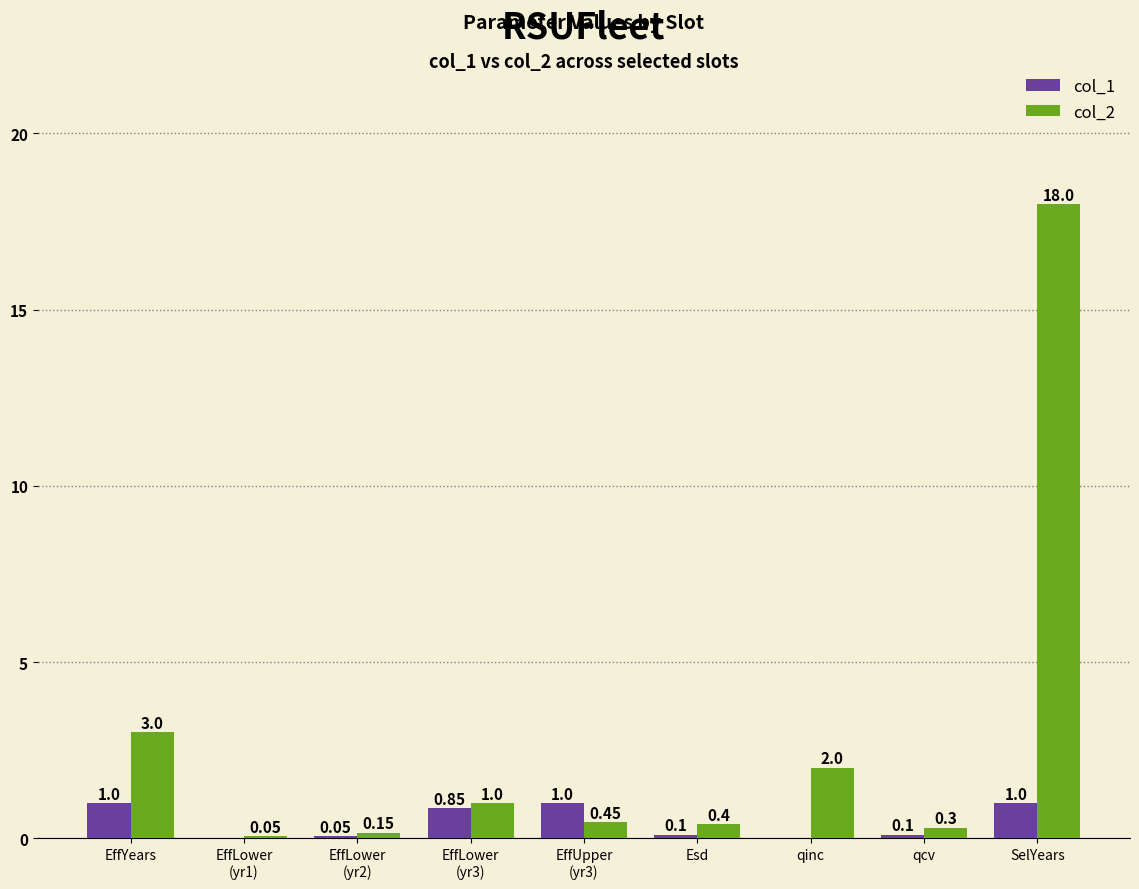

Which category has the highest value in the col_2 series?

SelYears